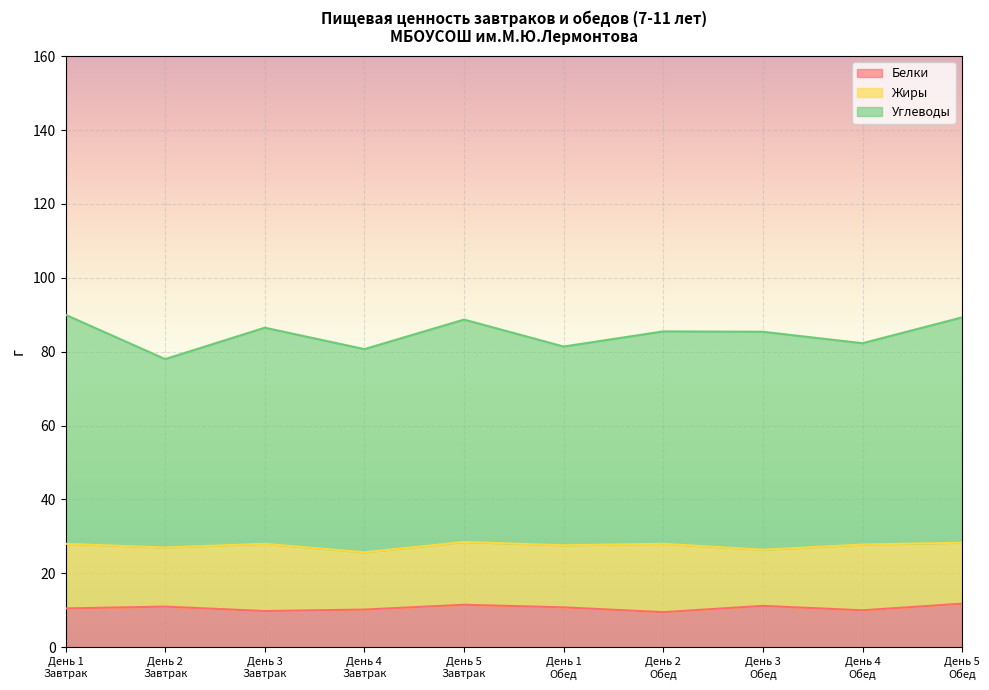

Where does the Углеводы series first go above 85?

День 1
Завтрак